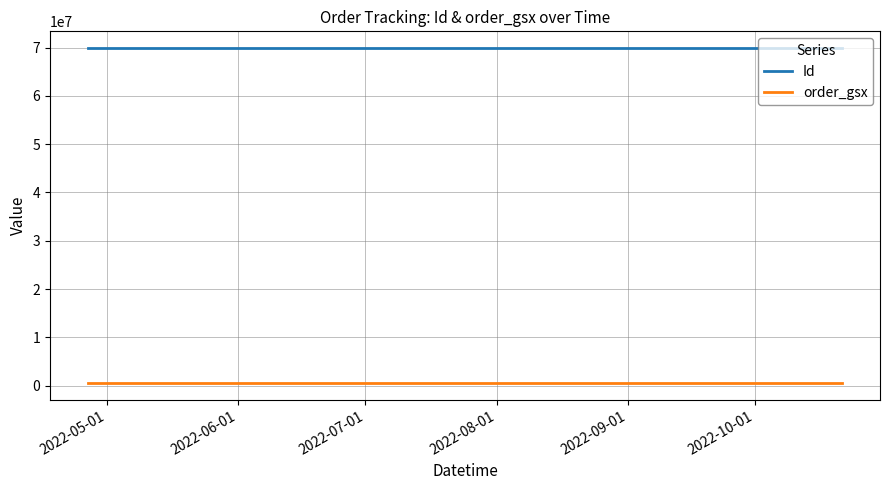

List the series in order of their peak value, lowest first.

order_gsx, Id